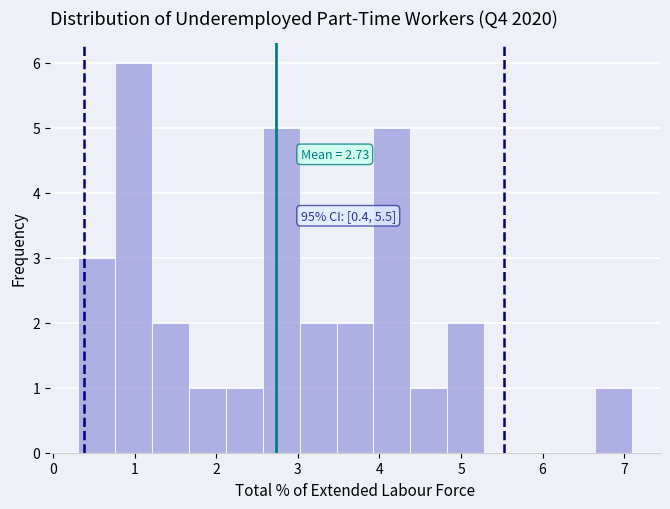

Which range on the x-axis has the tallest bar?

0.8 to 1.2